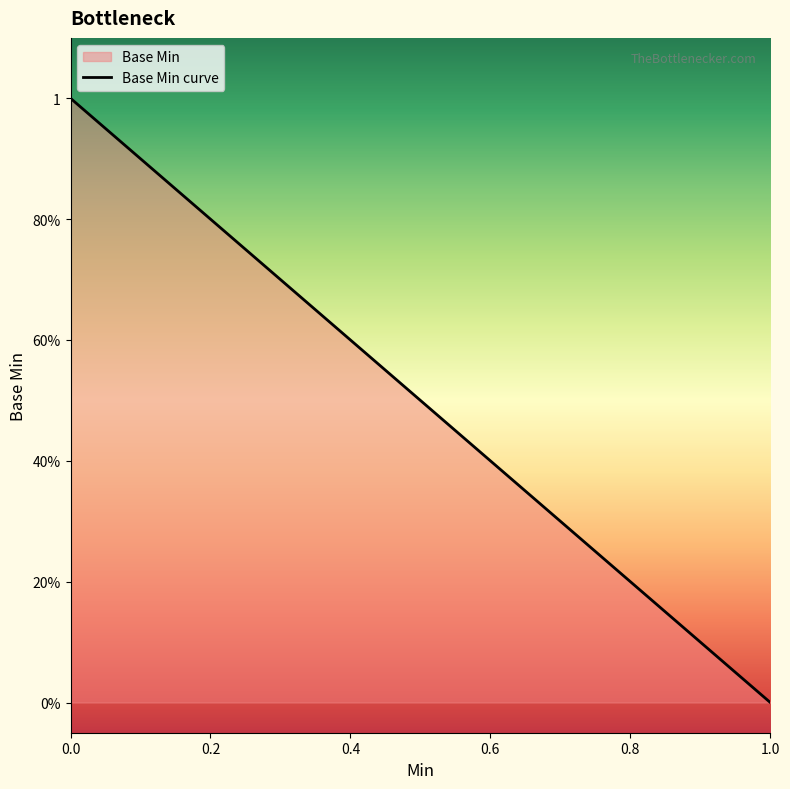

How many series are shown in this chart?

1